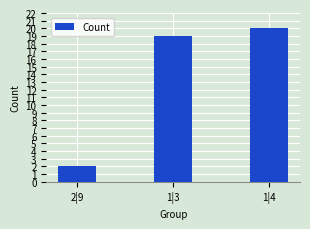

What is the change in value from 2|9 to 1|3?

+17